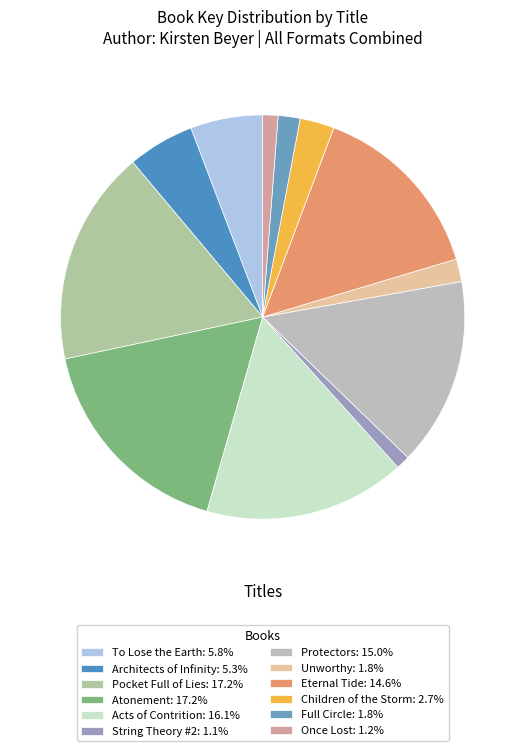

How many slices are in this pie chart?

12